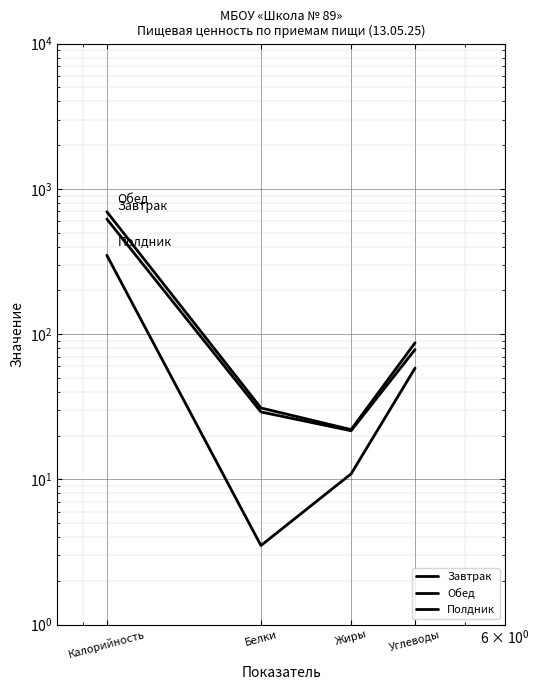

How many values in the Полдник series are below 58?

2